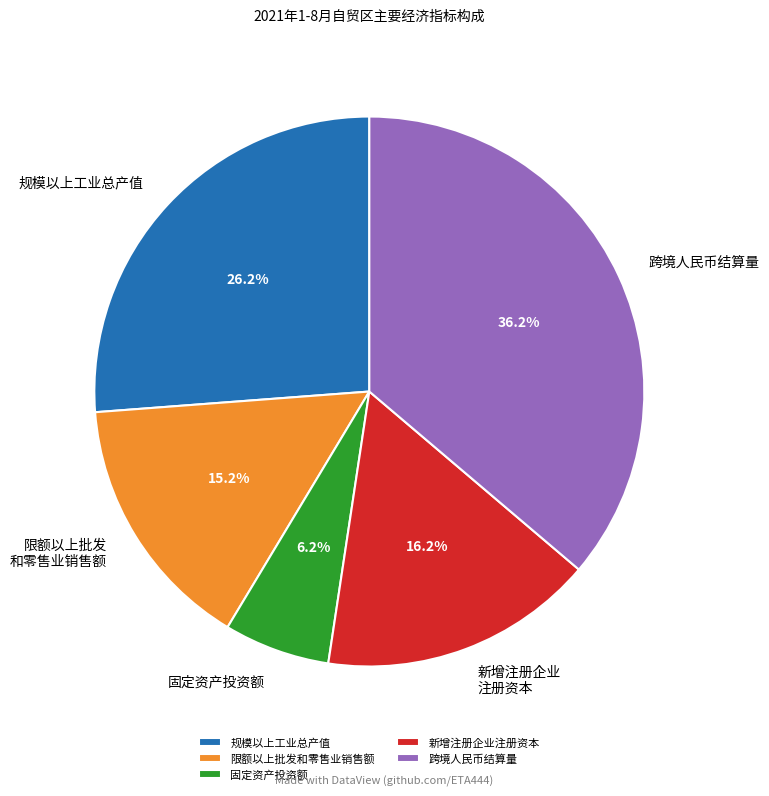

To the nearest percent, what portion does 跨境人民币结算量 represent?

36%